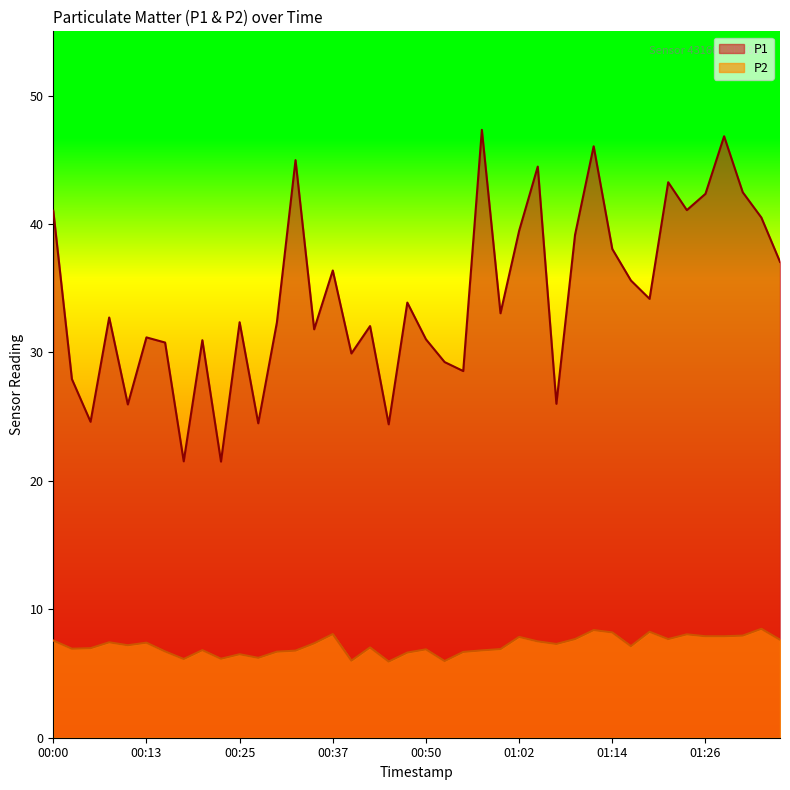

What is the sum of the P2 values at 01:36 and 00:57?

14.4